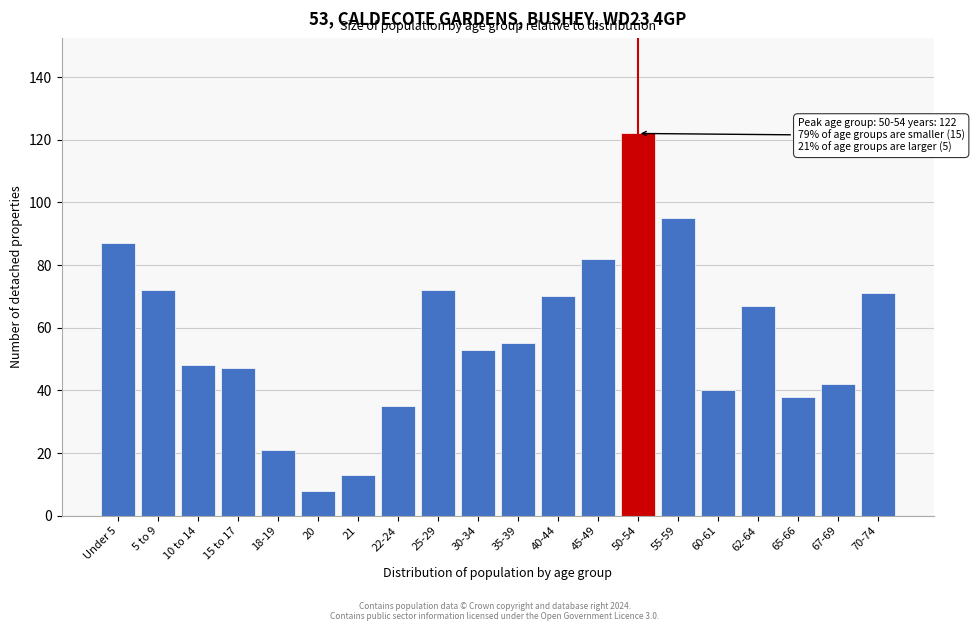

Reading left to right, transcribe all the data shown in this chart.

Under 5=87	5 to 9=72	10 to 14=48	15 to 17=47	18-19=21	20=8	21=13	22-24=35	25-29=72	30-34=53	35-39=55	40-44=70	45-49=82	50-54=122	55-59=95	60-61=40	62-64=67	65-66=38	67-69=42	70-74=71